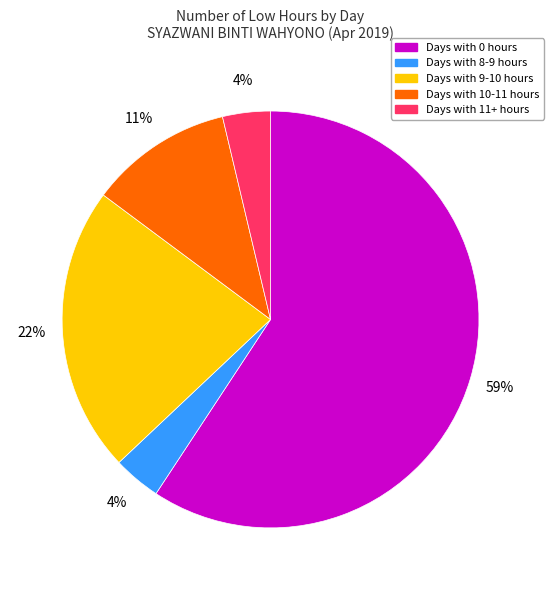

Is there any slice that represents more than half of the pie?

Yes